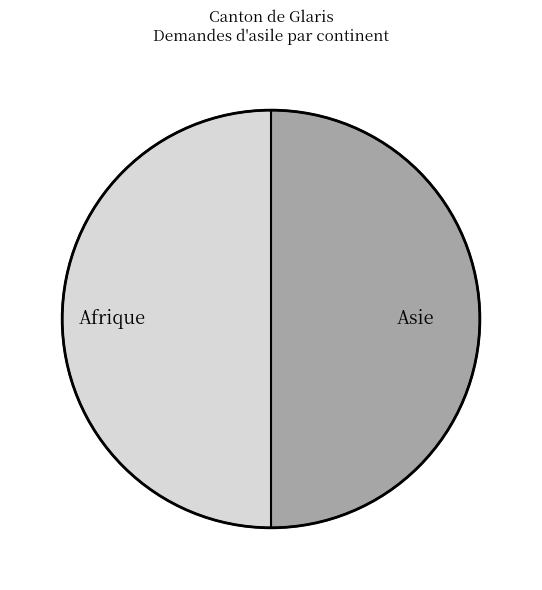

Combined, do Asie and Afrique account for over 50%?

Yes